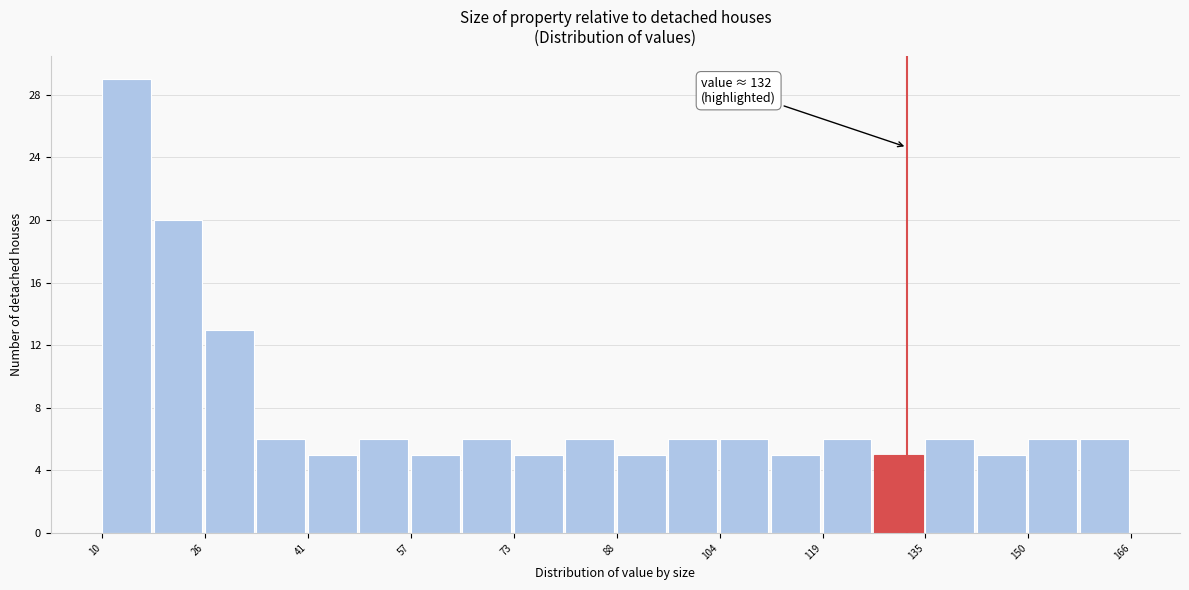

Read against the x-axis, roughly where is the centre of the tallest bar?

14